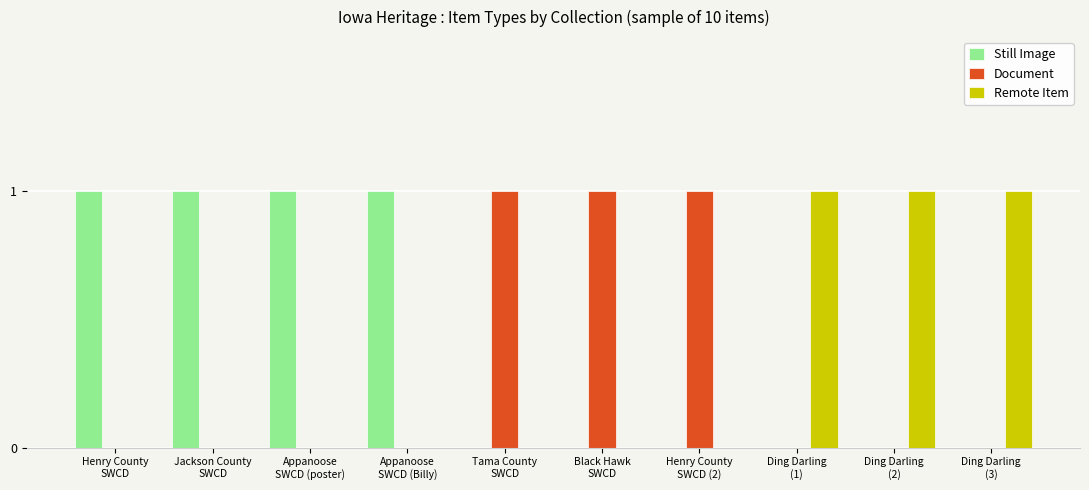

What is the sum of all Remote Item values?

3